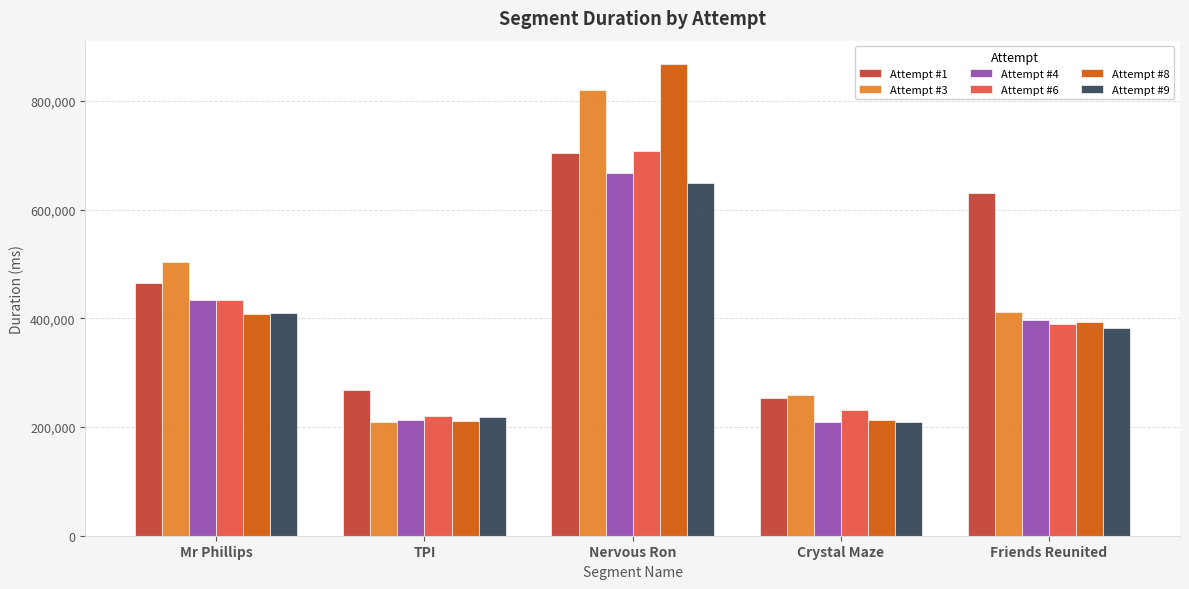

The Attempt #4 series shows 348971 at TPI. True or false?

False